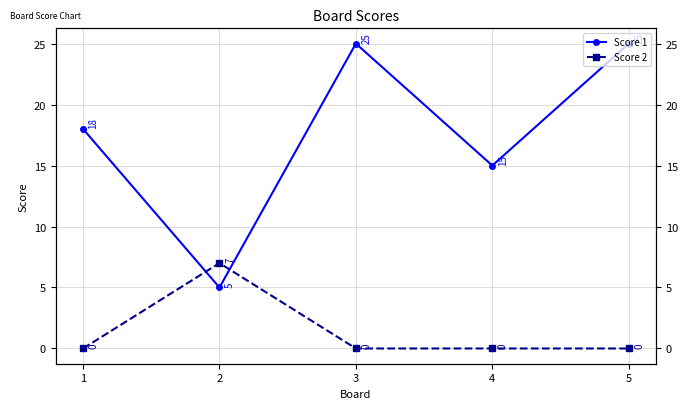

At which label does Score 1 first exceed 18?

3